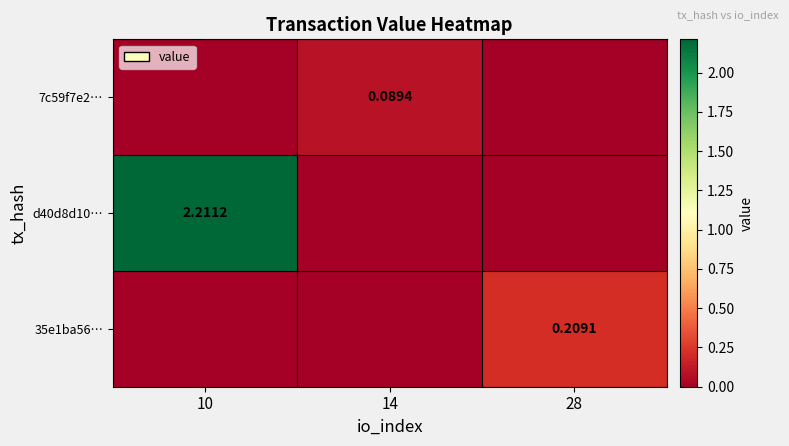

What is the average value of the d40d8d10… series?

0.7